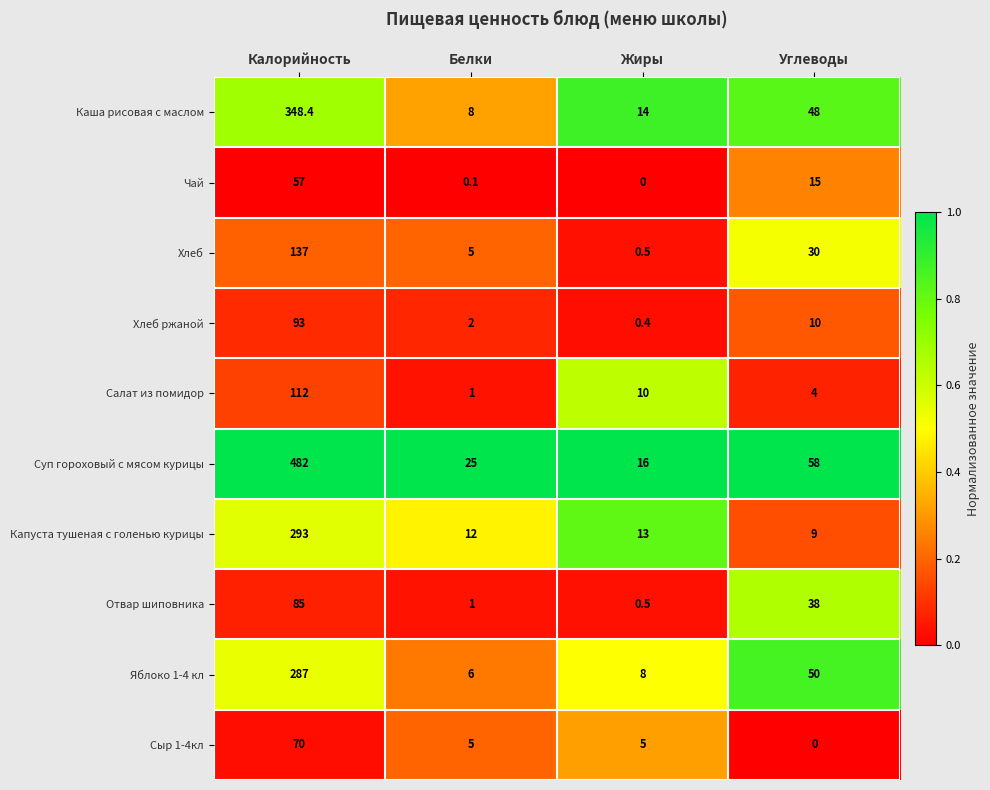

What is the total value across all series at Калорийность?

1964.4